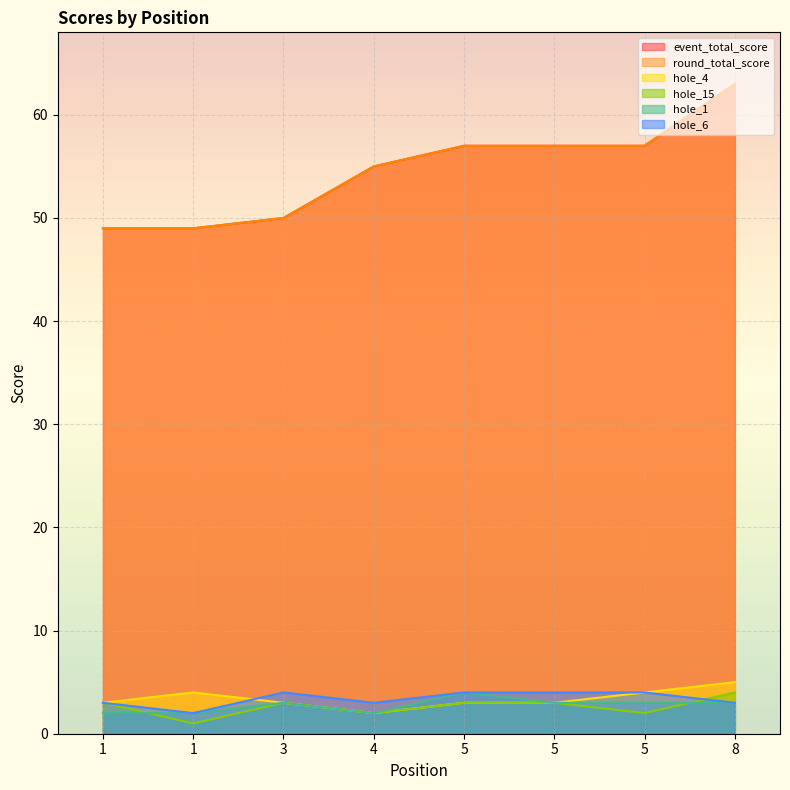

What is the smallest value displayed?

1